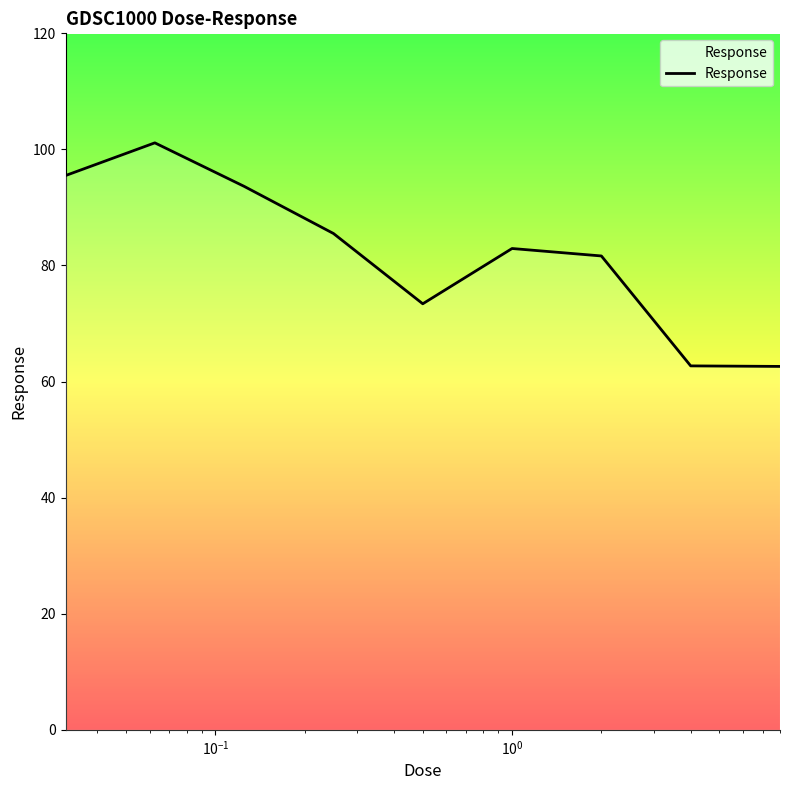

What is the difference between the maximum and minimum values?

38.5